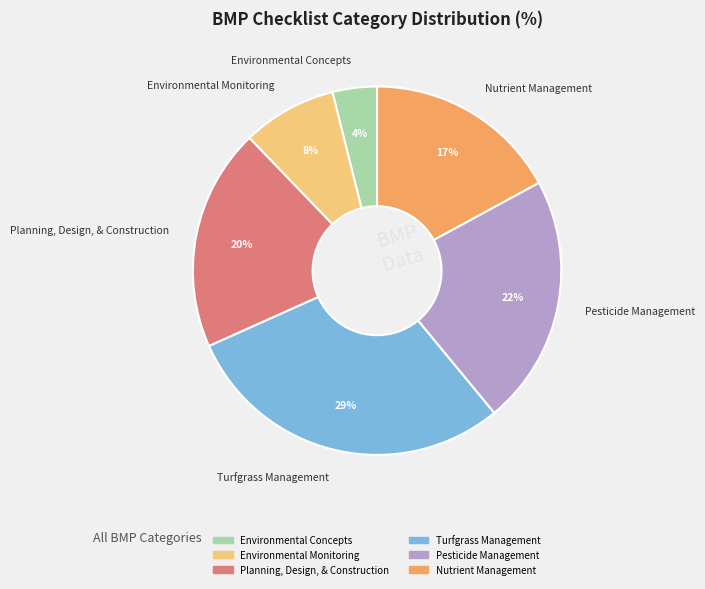

How many slices are in this pie chart?

6